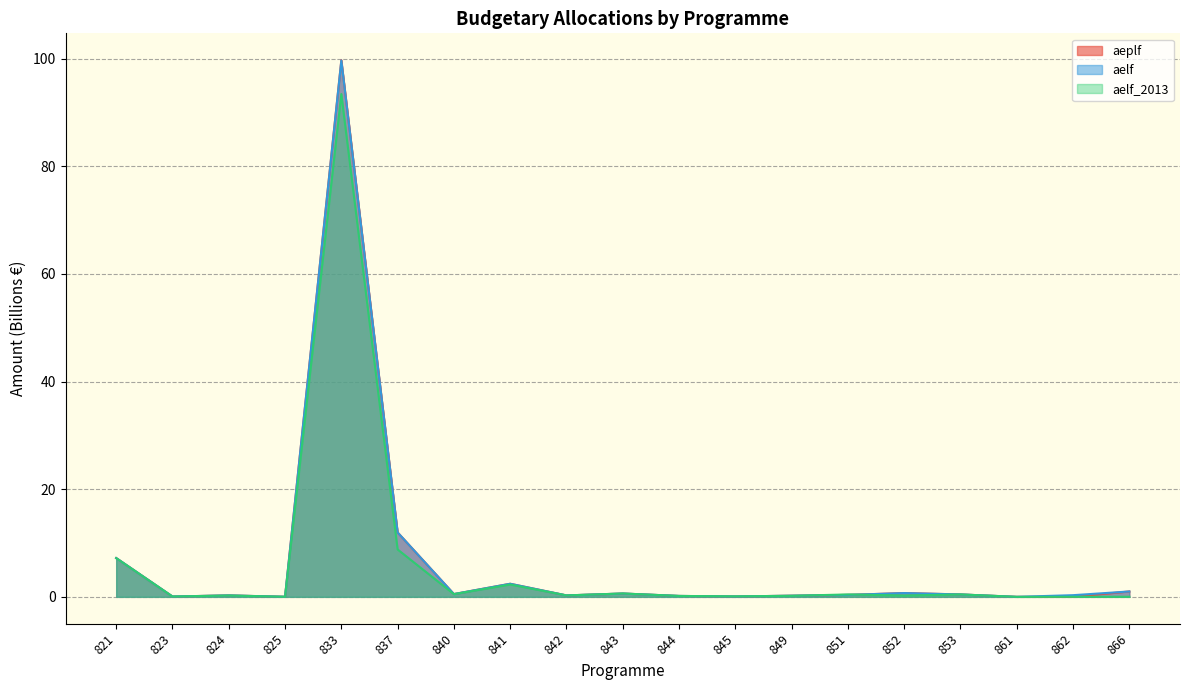

At which category does the chart reach its minimum across all series?

861